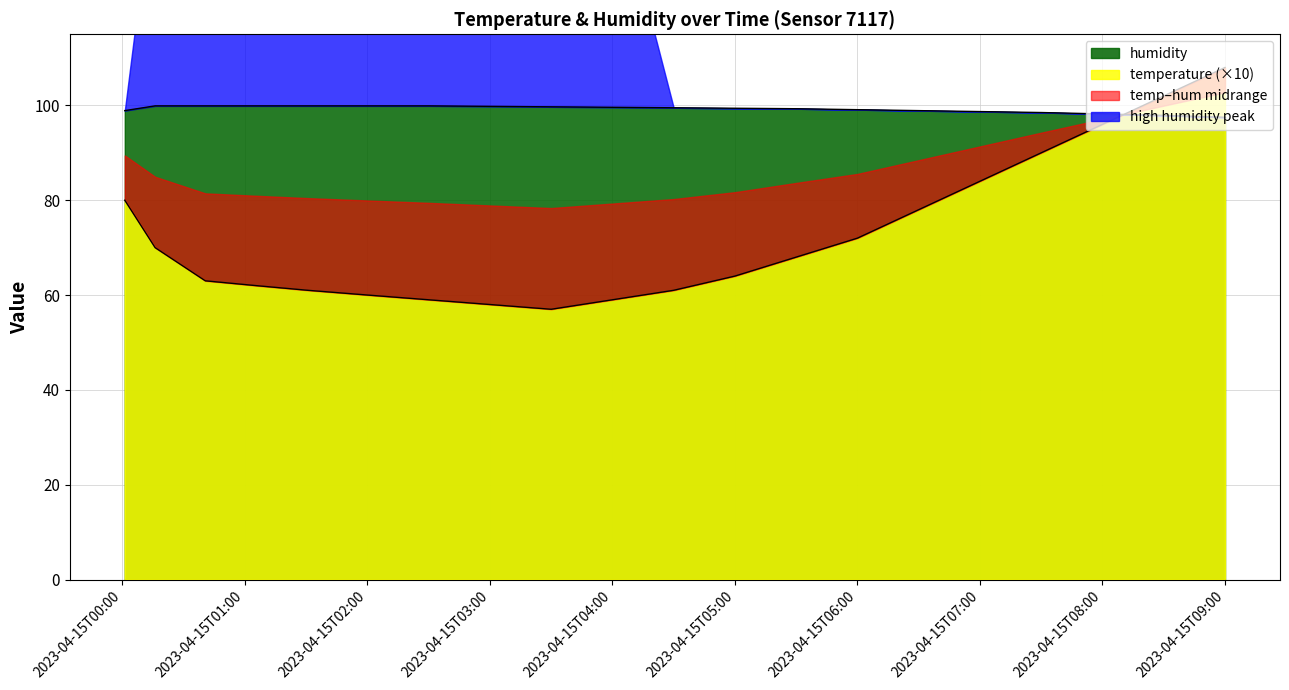

How many intersections are there between humidity and temperature (×10)?

1